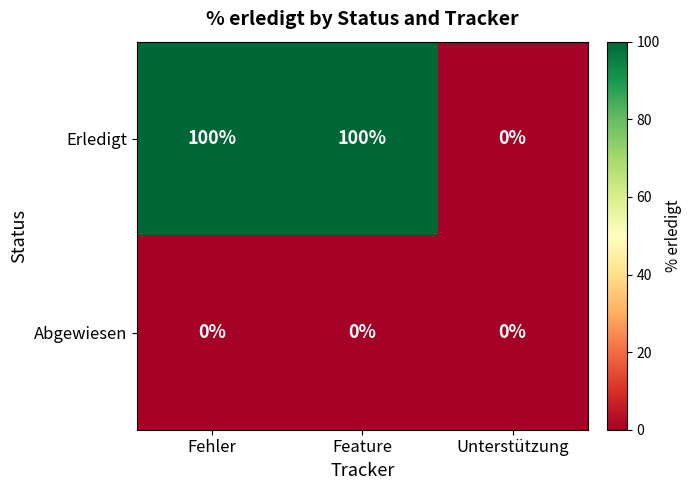

What is the total value across all series at Fehler?

100